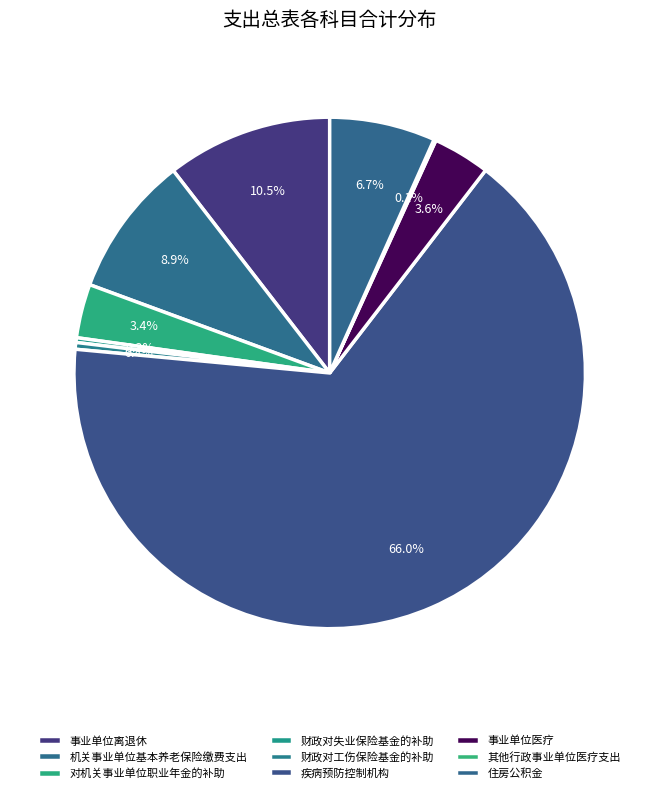

True or false: 事业单位医疗 accounts for 4% of the total.

True